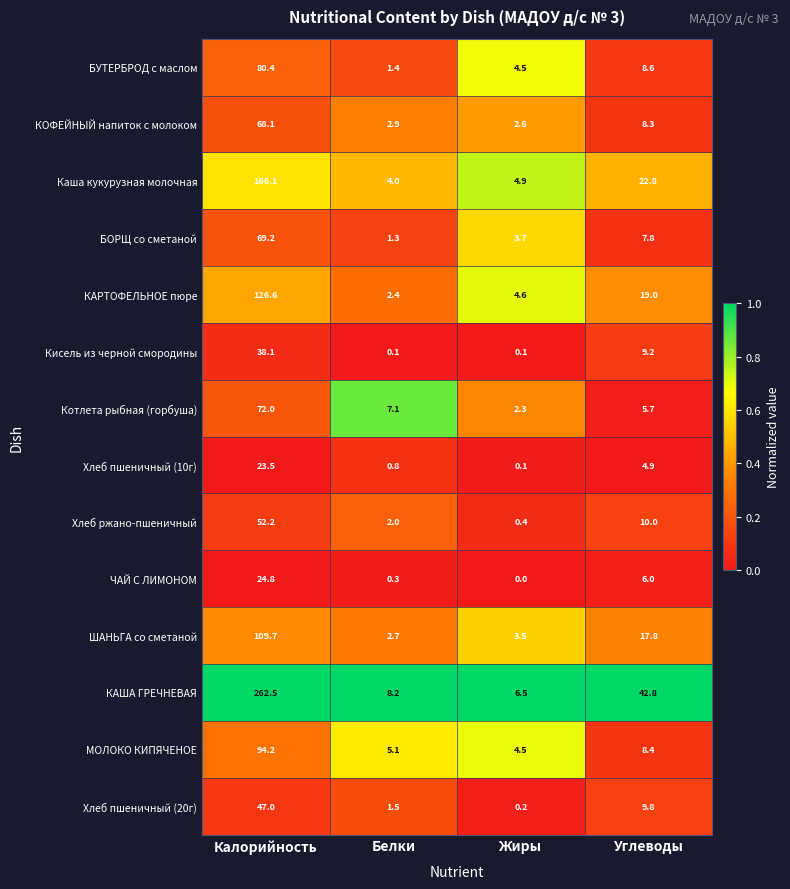

What is the difference between the highest and lowest values at Белки?

8.1